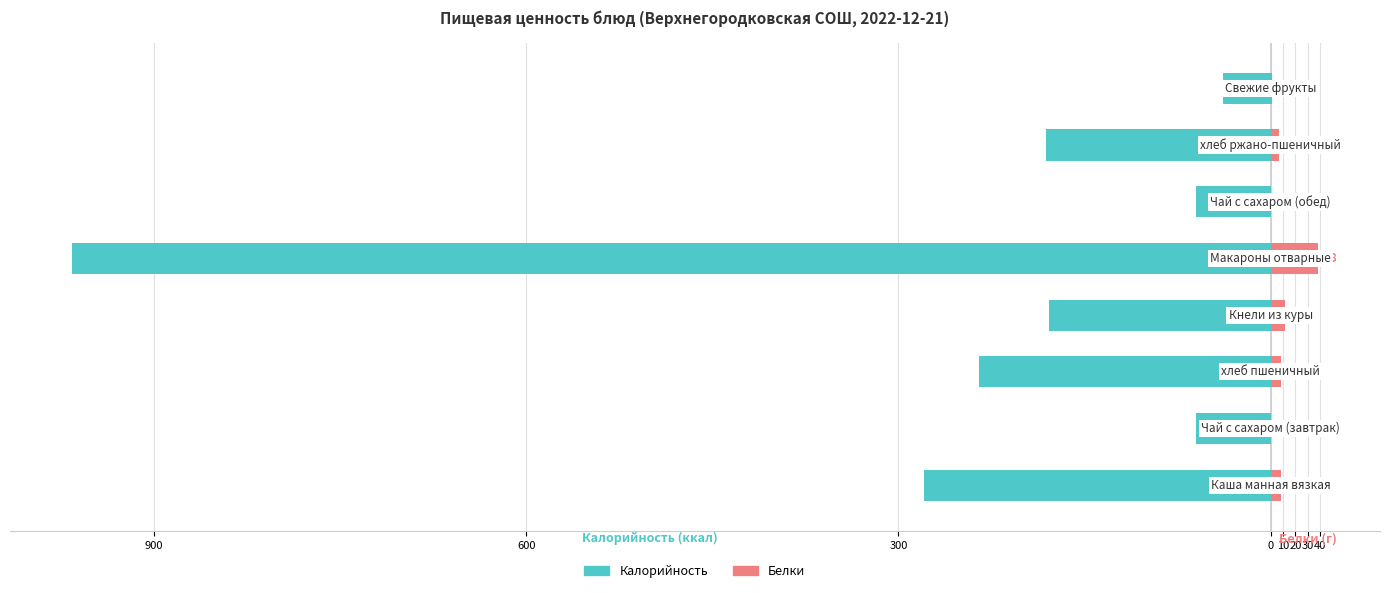

What are all the series names shown in the legend?

Калорийность, Белки